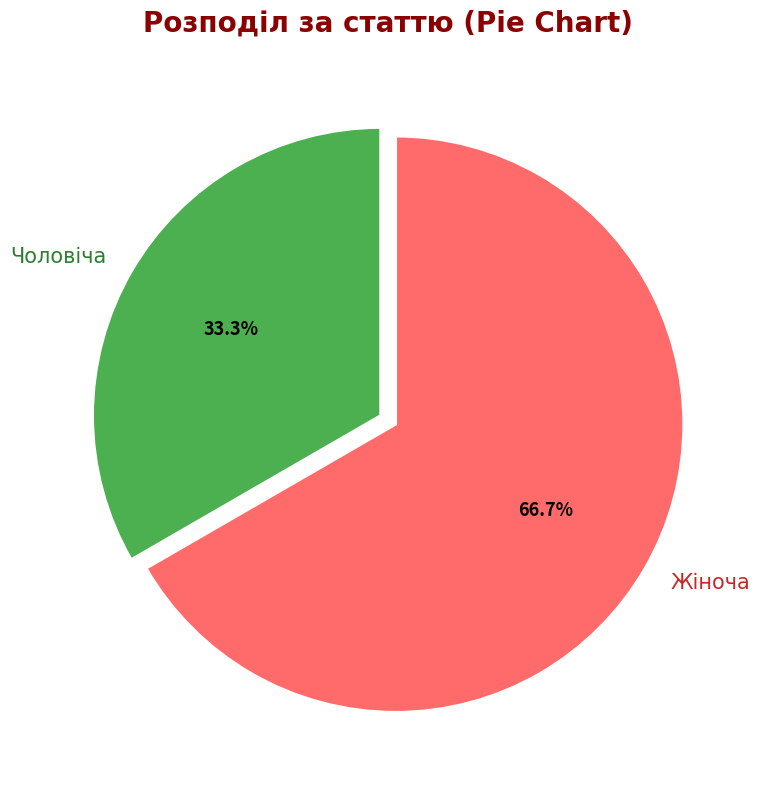

Is it true that Жіноча is 73% of the pie?

False